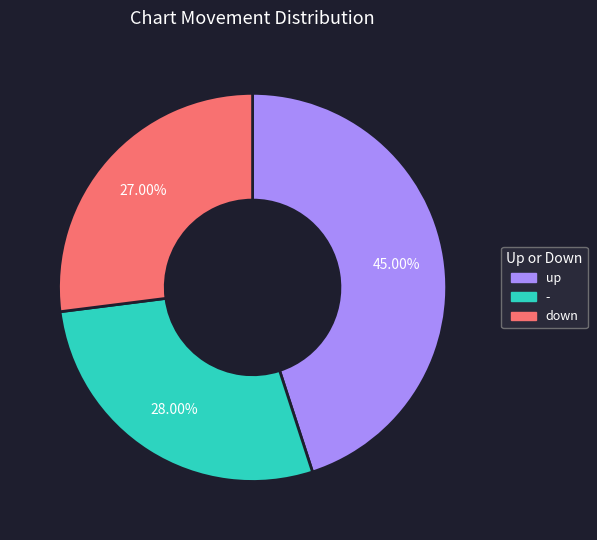

To the nearest percent, what portion does - represent?

28%